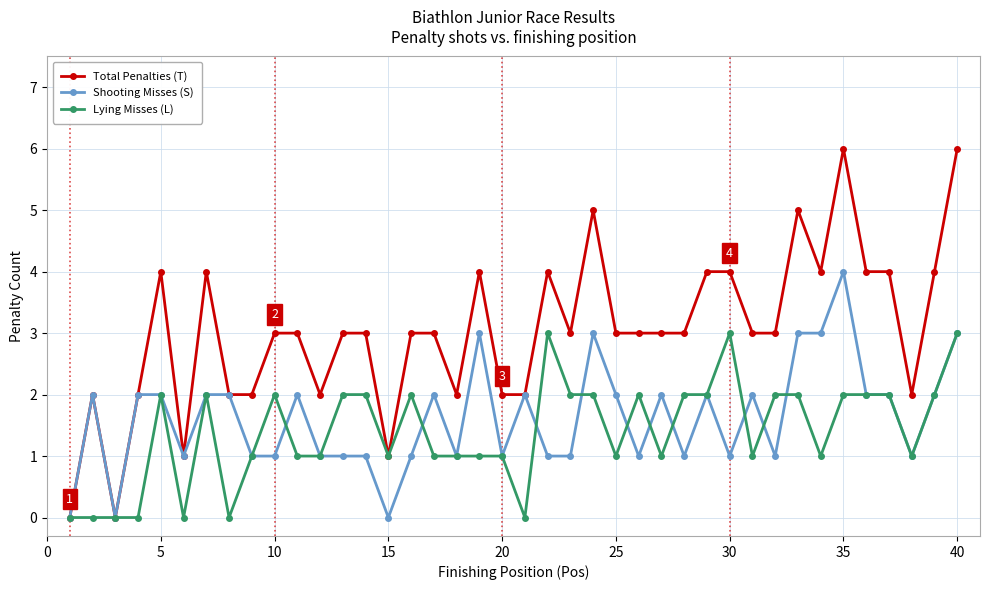

What is the highest value of the Shooting Misses (S) series?

4